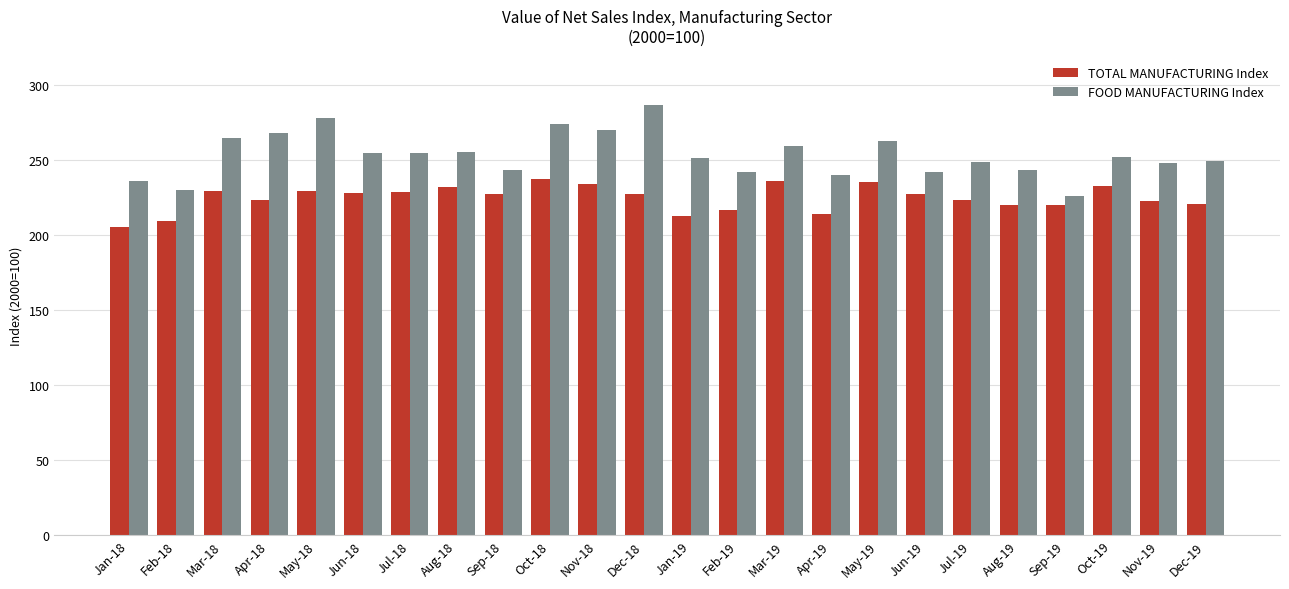

Read the TOTAL MANUFACTURING Index value at Aug-18.

232.1